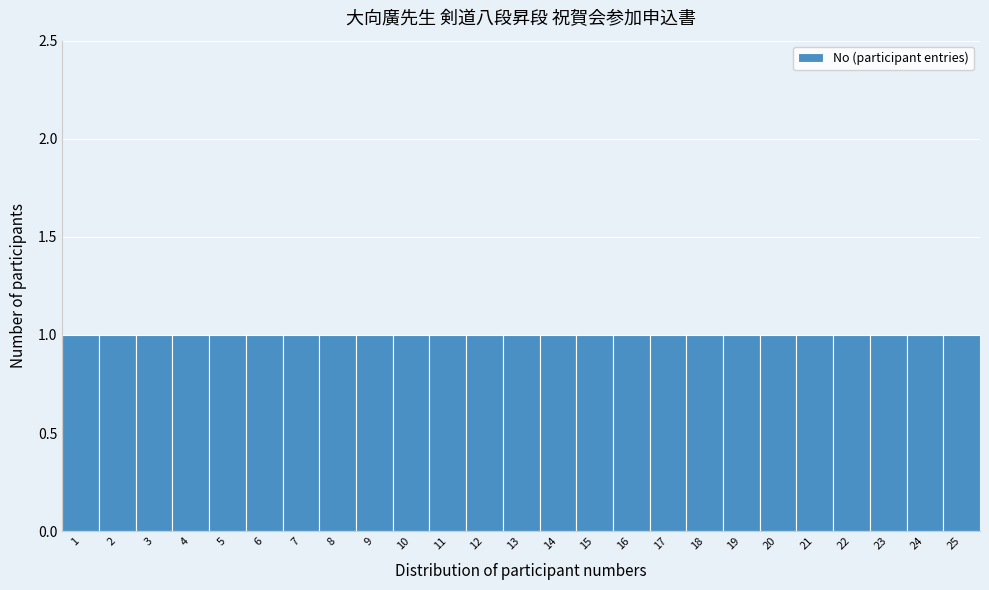

Reading left to right, list every bar in this chart as the range it spans on the x-axis followed by its height. The values are not printed on the chart, so give them approximately, as read against the axis.

0.5 to 1.5: 1
1.5 to 2.5: 1
2.5 to 3.5: 1
3.5 to 4.5: 1
4.5 to 5.5: 1
5.5 to 6.5: 1
6.5 to 7.5: 1
7.5 to 8.5: 1
8.5 to 9.5: 1
9.5 to 10.5: 1
10.5 to 11.5: 1
11.5 to 12.5: 1
12.5 to 13.5: 1
13.5 to 14.5: 1
14.5 to 15.5: 1
15.5 to 16.5: 1
16.5 to 17.5: 1
17.5 to 18.5: 1
18.5 to 19.5: 1
19.5 to 20.5: 1
20.5 to 21.5: 1
21.5 to 22.5: 1
22.5 to 23.5: 1
23.5 to 24.5: 1
24.5 to 25.5: 1